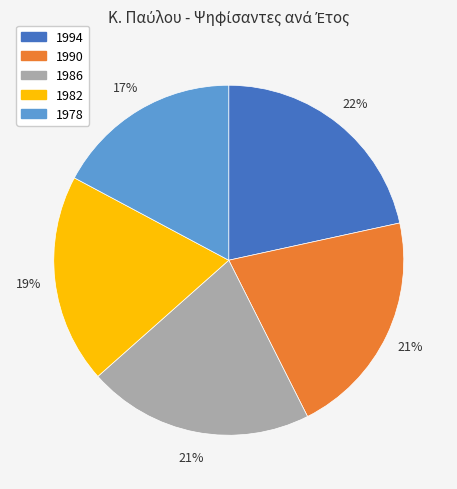

How many segments does this pie chart have?

5